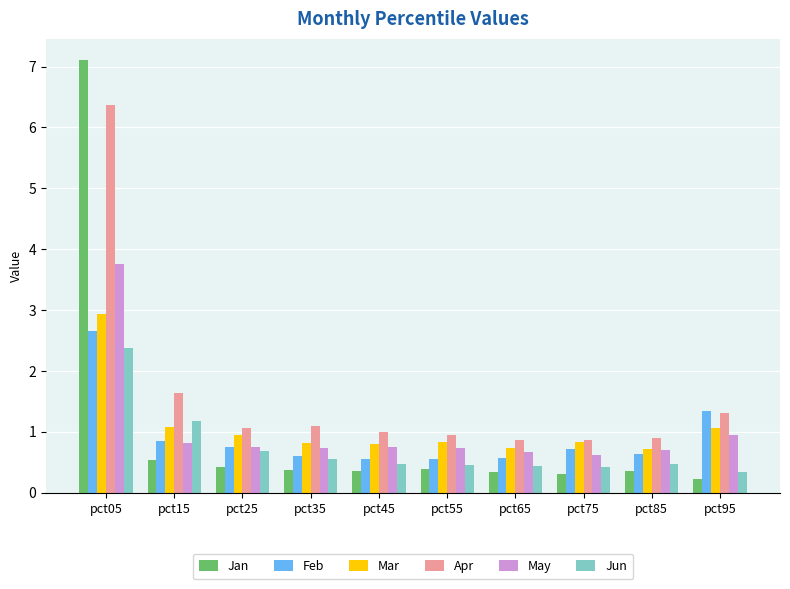

At how many categories does at least one series exceed 5?

1